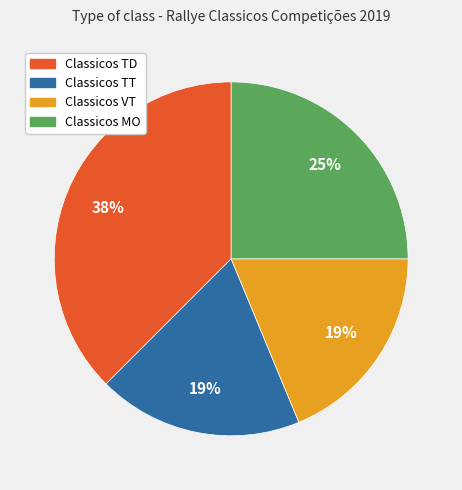

How many slices are in this pie chart?

4